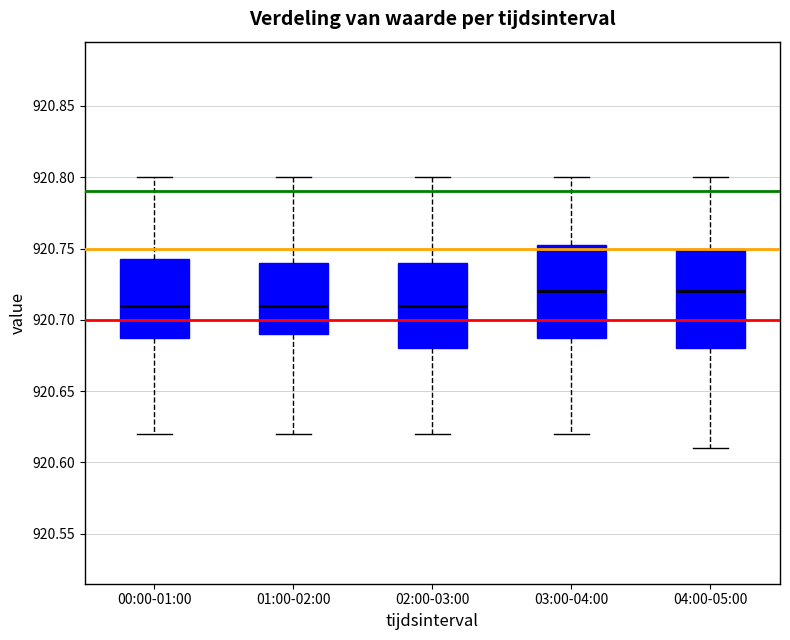

Reading left to right, transcribe this box plot: for each box, give where its median line is, the range the box spans, and where its two whiskers end, as read against the y-axis. The values are not printed on the chart, so give them approximately, as read against the axis.

00:00-01:00: median 920.710, box 920.690 to 920.745, whiskers 920.620 to 920.800
01:00-02:00: median 920.710, box 920.690 to 920.740, whiskers 920.620 to 920.800
02:00-03:00: median 920.710, box 920.680 to 920.740, whiskers 920.620 to 920.800
03:00-04:00: median 920.720, box 920.690 to 920.755, whiskers 920.620 to 920.800
04:00-05:00: median 920.720, box 920.680 to 920.750, whiskers 920.610 to 920.800